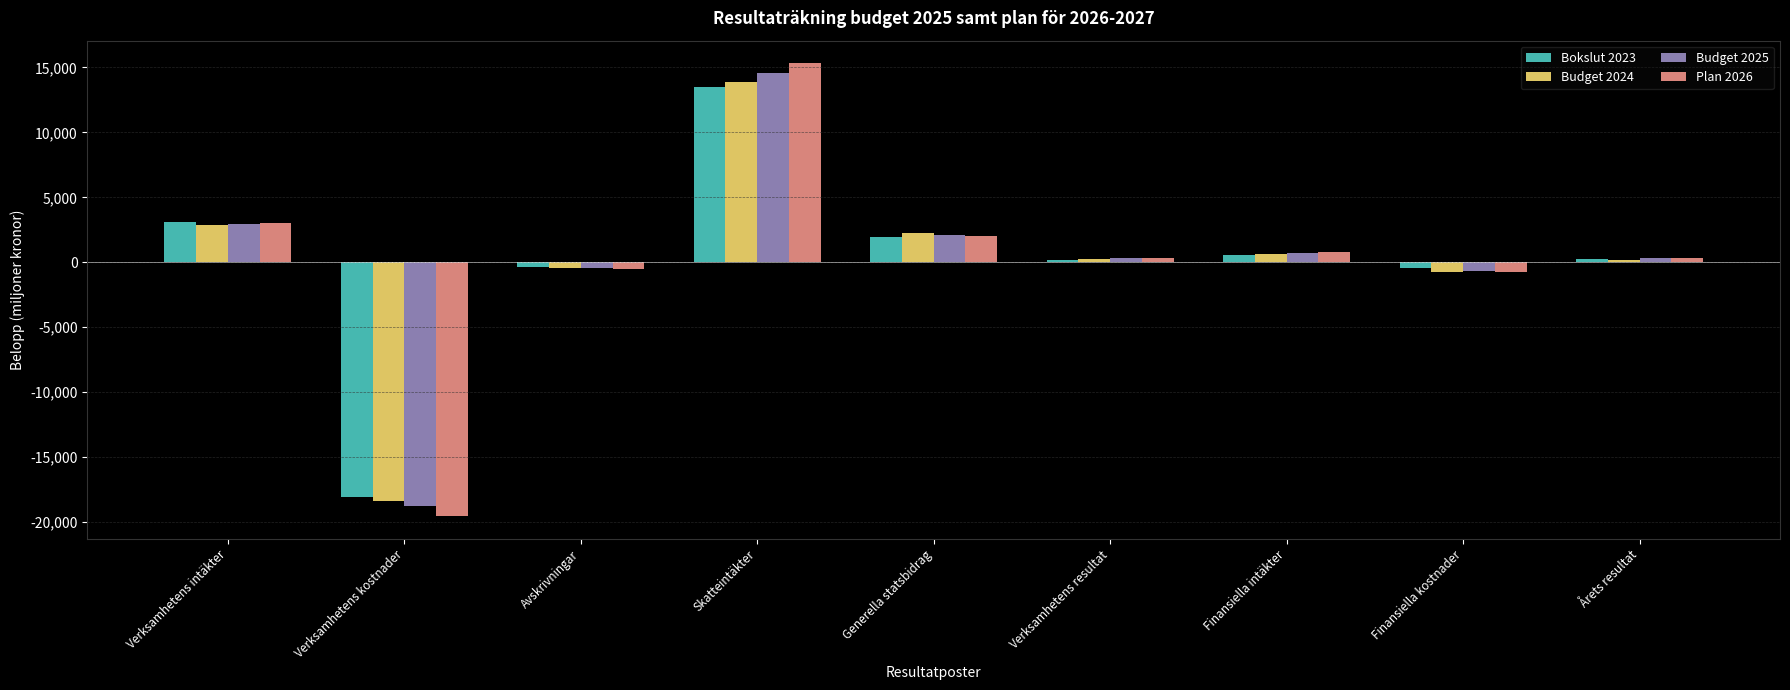

How many bars are there in total?

36